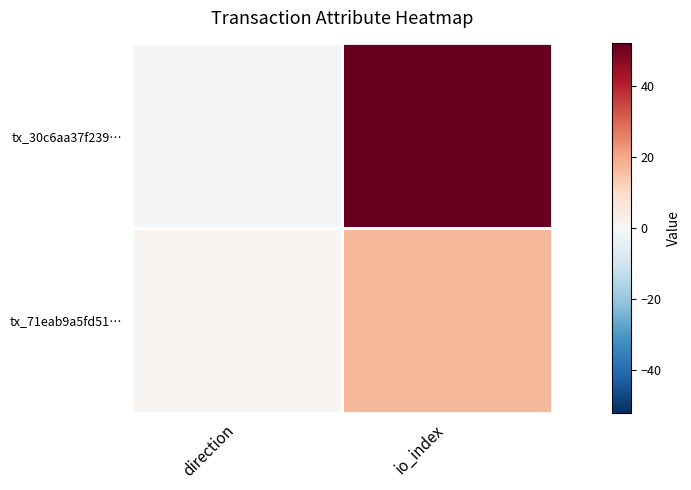

Which category has the highest value across all series?

io_index